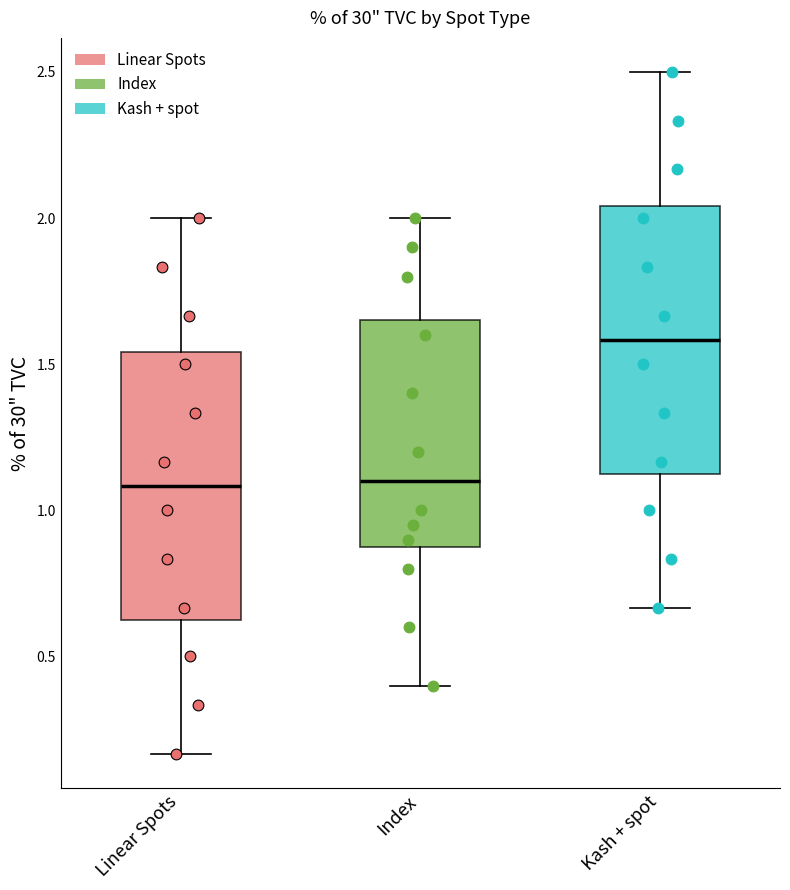

Reading left to right, read every box against the y-axis: the position of its median line, the range the box covers, and the ends of its whiskers. The values are not printed on the chart, so give them approximately, as read against the axis.

Linear Spots: median 1.10, box 0.65 to 1.55, whiskers 0.15 to 2.00
Index: median 1.10, box 0.90 to 1.65, whiskers 0.40 to 2.00
Kash + spot: median 1.60, box 1.15 to 2.05, whiskers 0.65 to 2.50